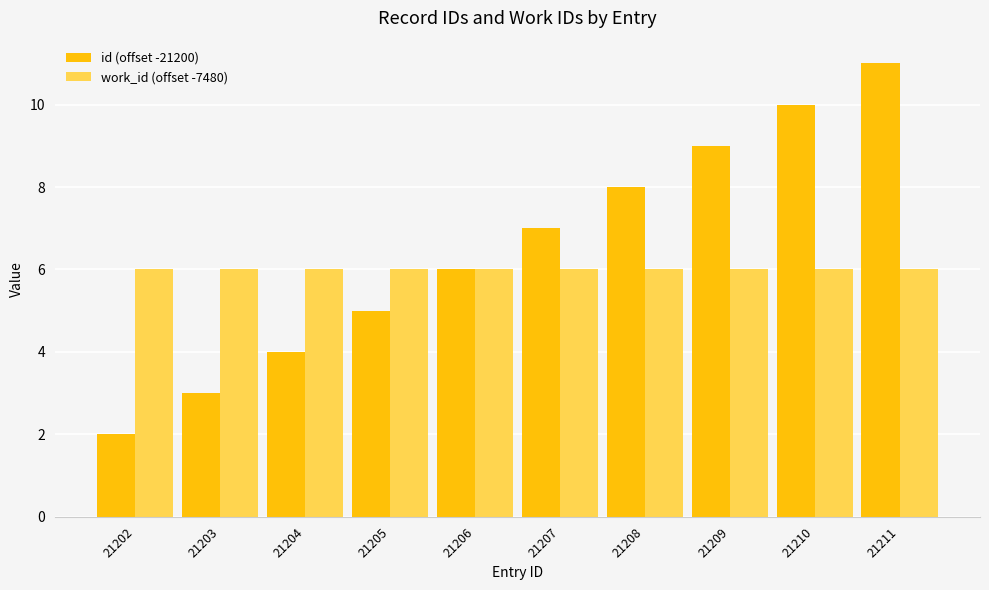

Between 21207 and 21208, which series saw the biggest shift?

id (offset -21200)